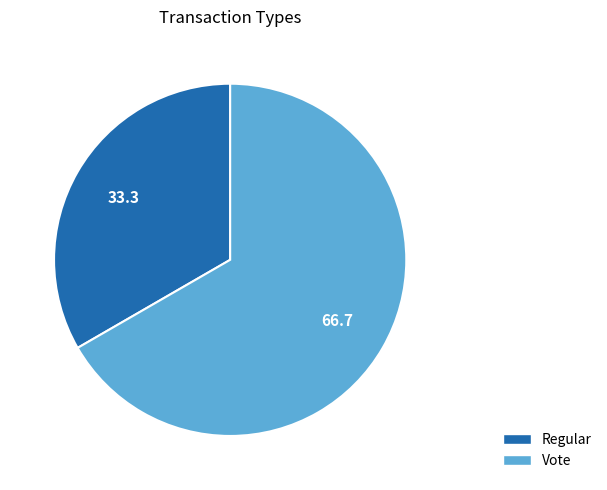

Does any single category account for the majority?

Yes